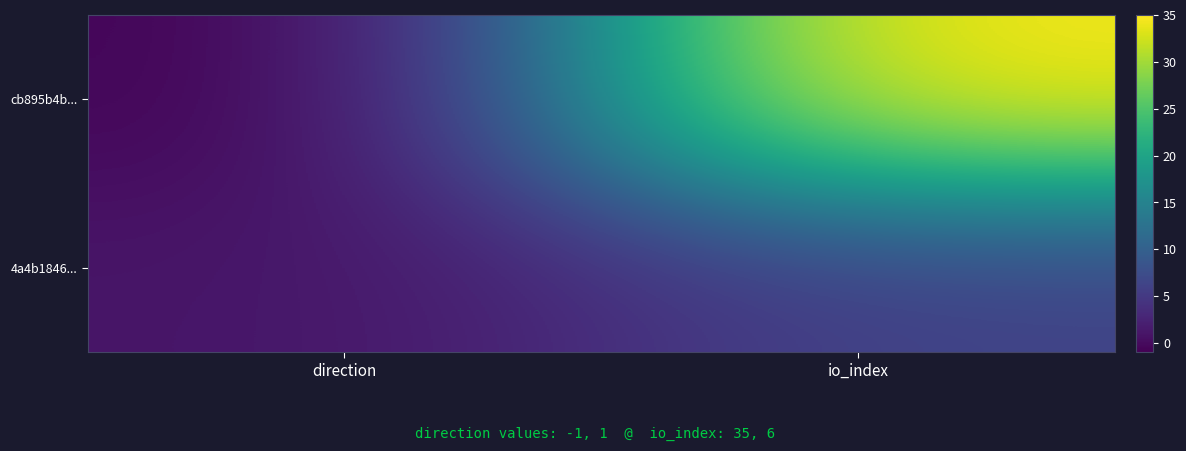

What is the difference between the highest and lowest values at io_index?

29